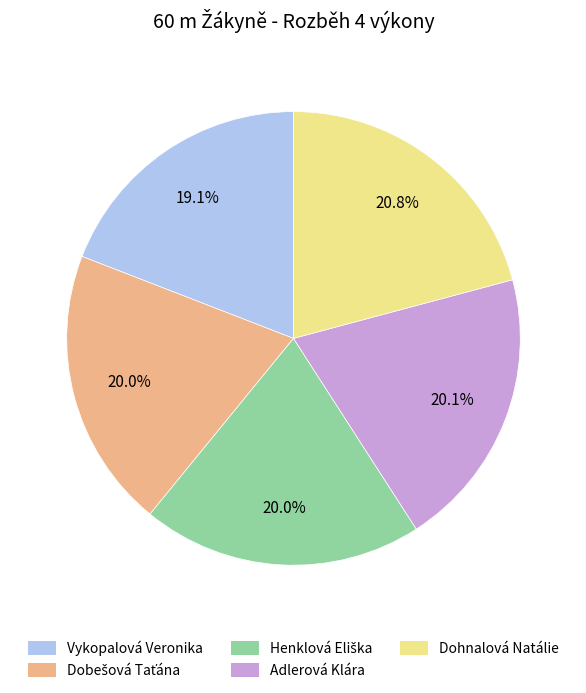

Is Dohnalová Natálie the majority of the pie?

No